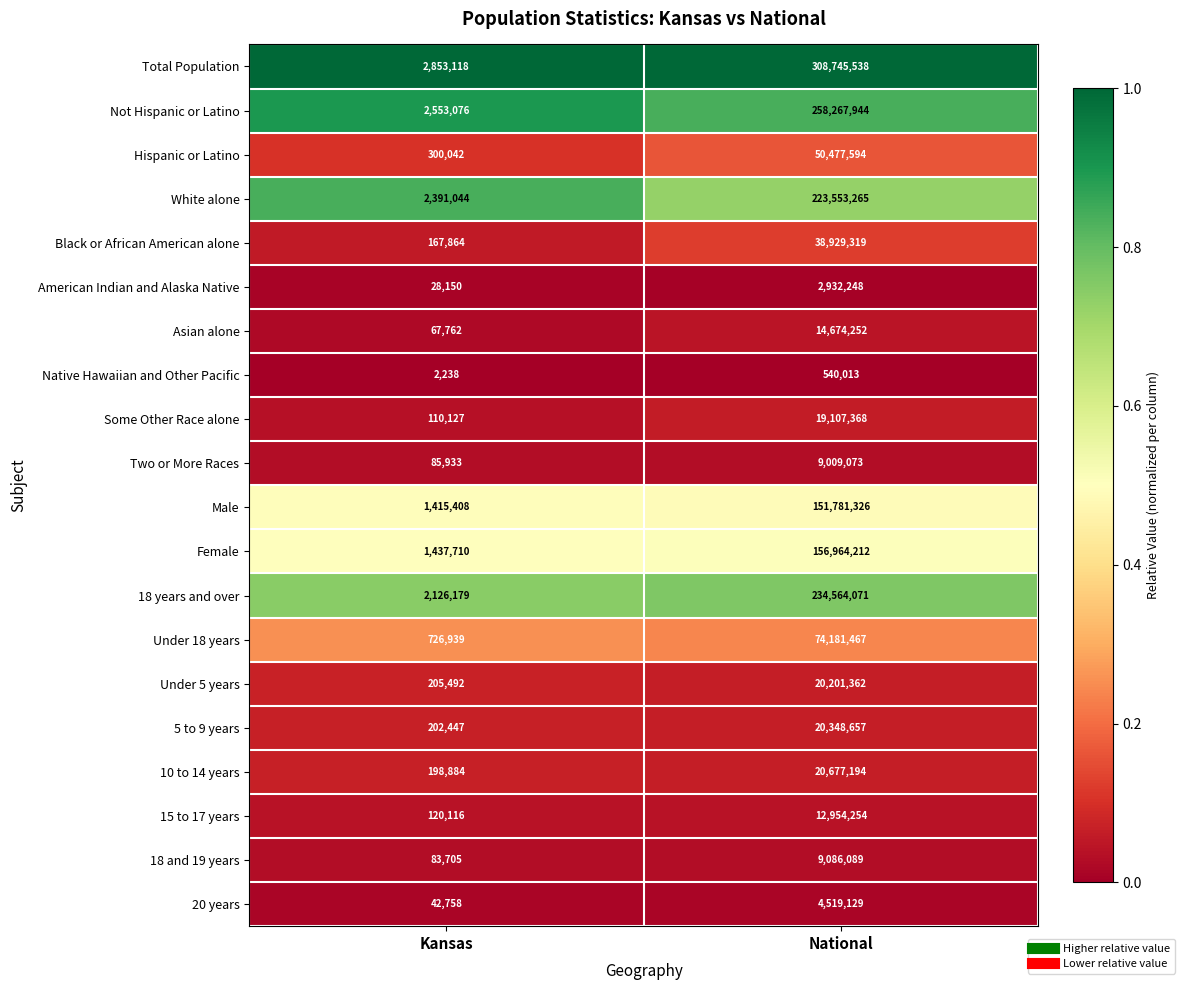

Which series has the widest spread of values?

Total Population